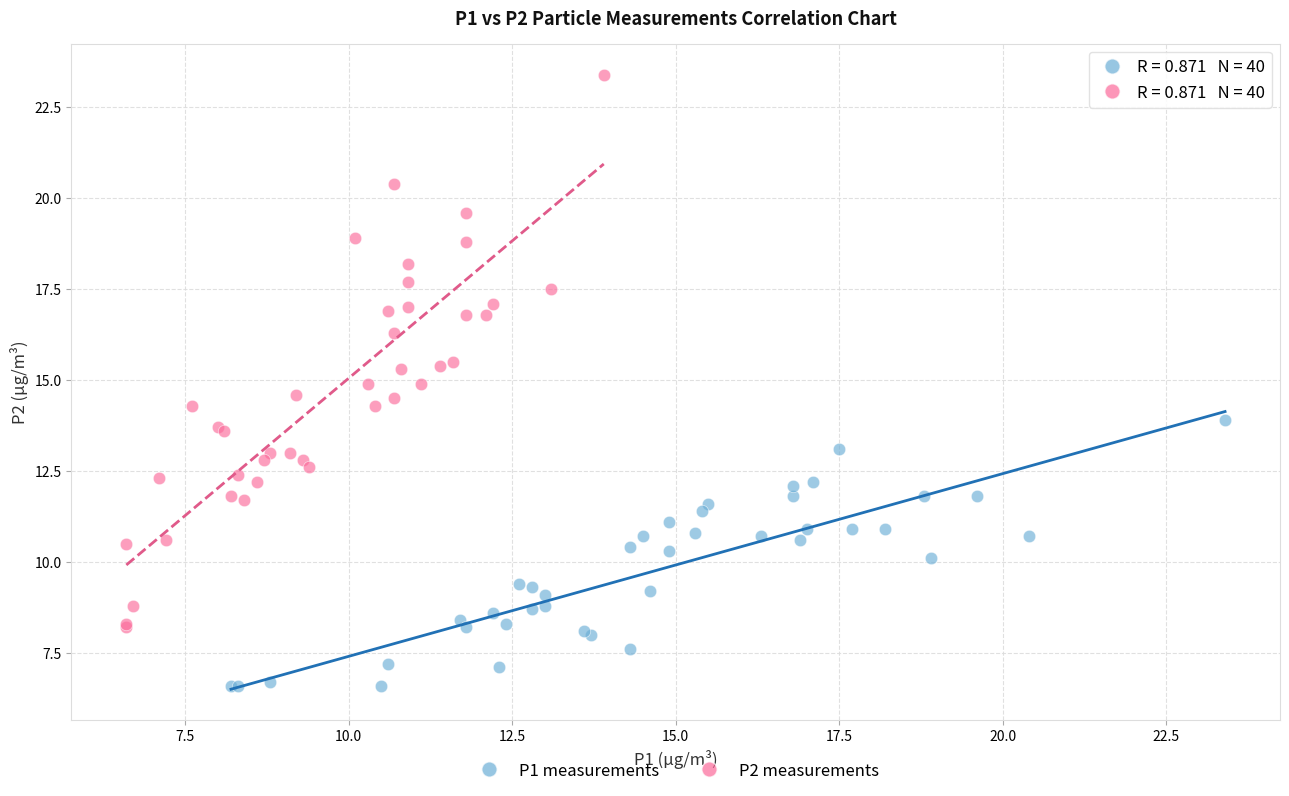

What are all the series names shown in the legend?

P1 measurements, P2 measurements